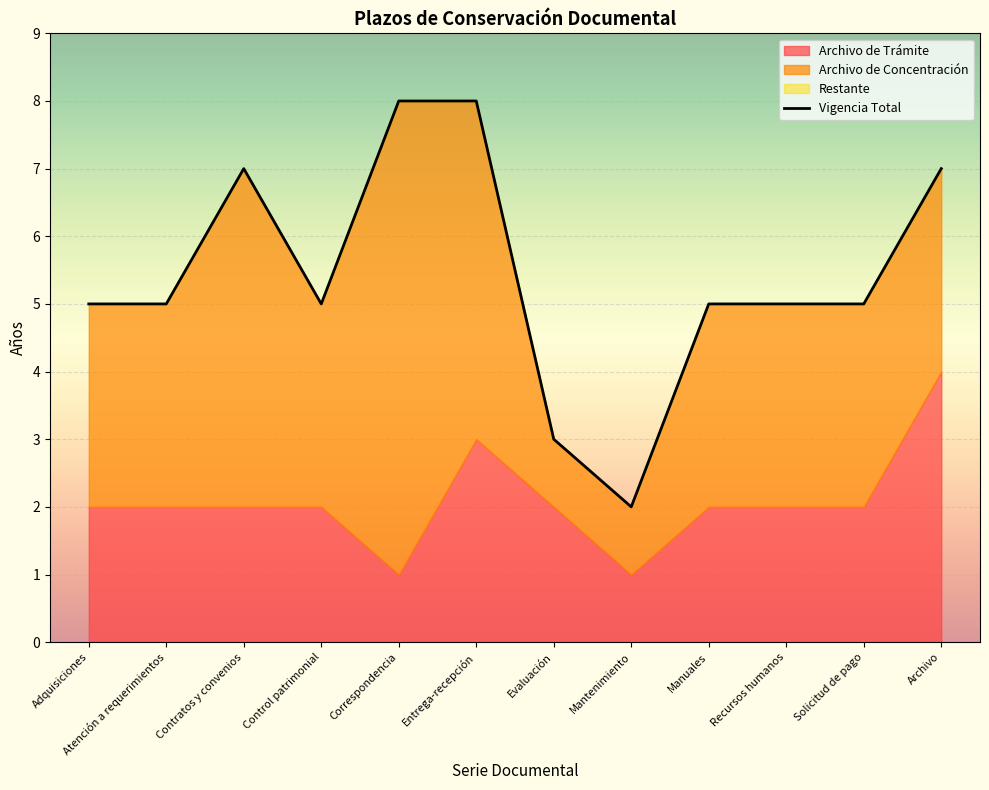

What is the label of the 8th point from the right?

Correspondencia